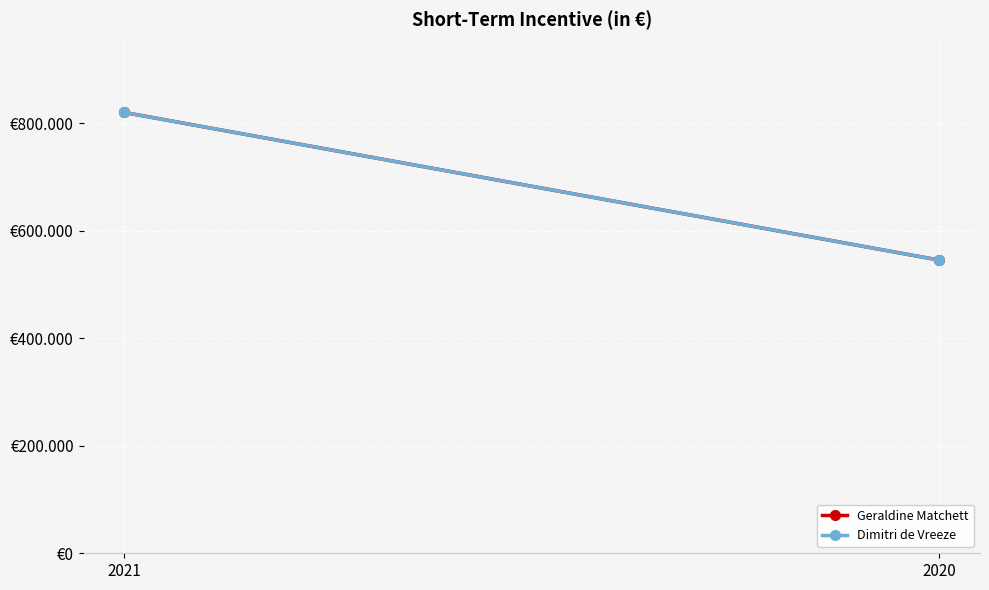

How many Geraldine Matchett values are between 545249 and 819888?

2